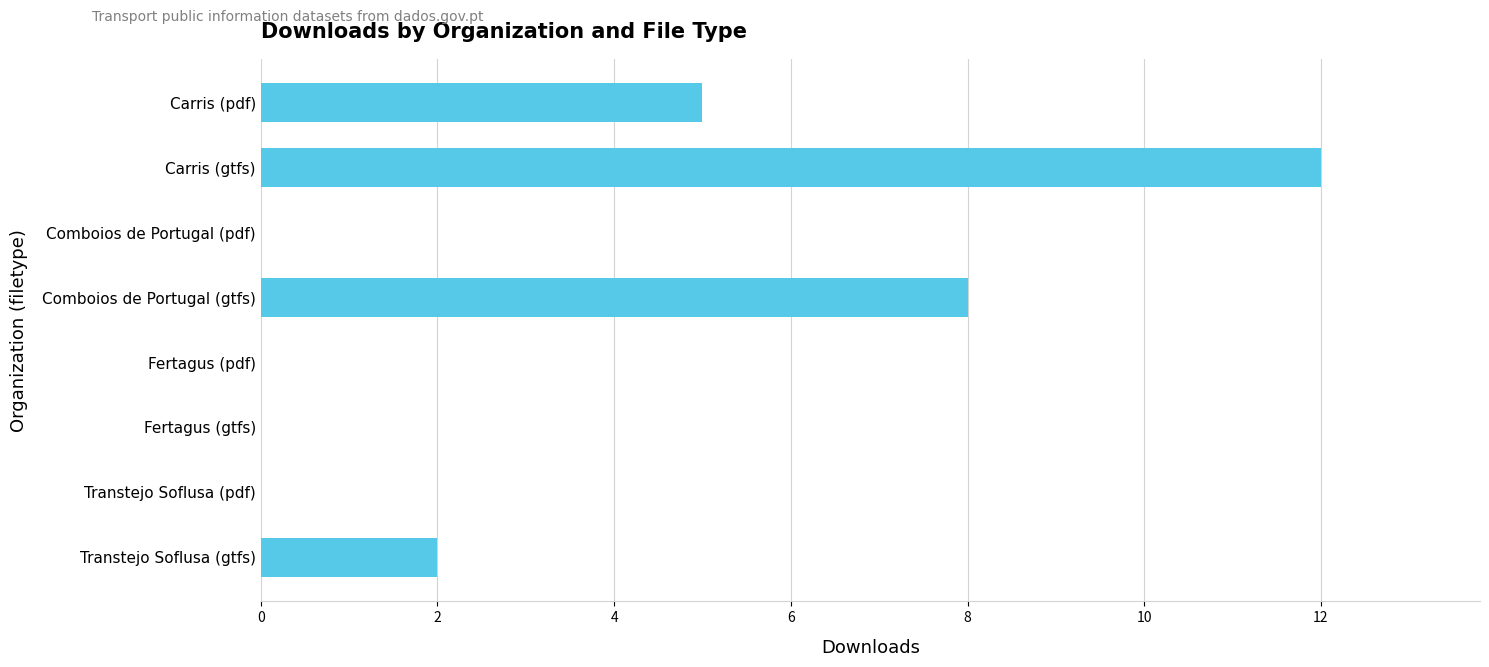

Between Comboios de Portugal (pdf) and Comboios de Portugal (gtfs), which is larger?

Comboios de Portugal (gtfs)